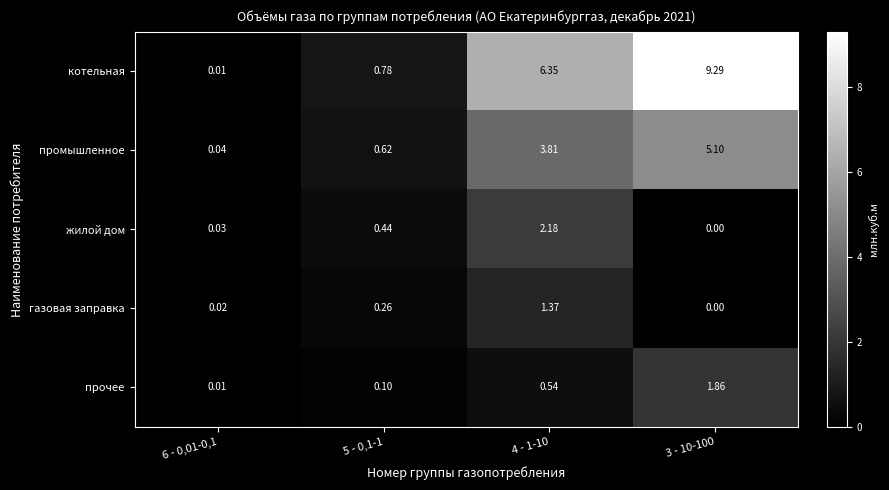

Rank the series at 5 - 0,1-1 from lowest to highest value.

прочее, газовая заправка, жилой дом, промышленное, котельная